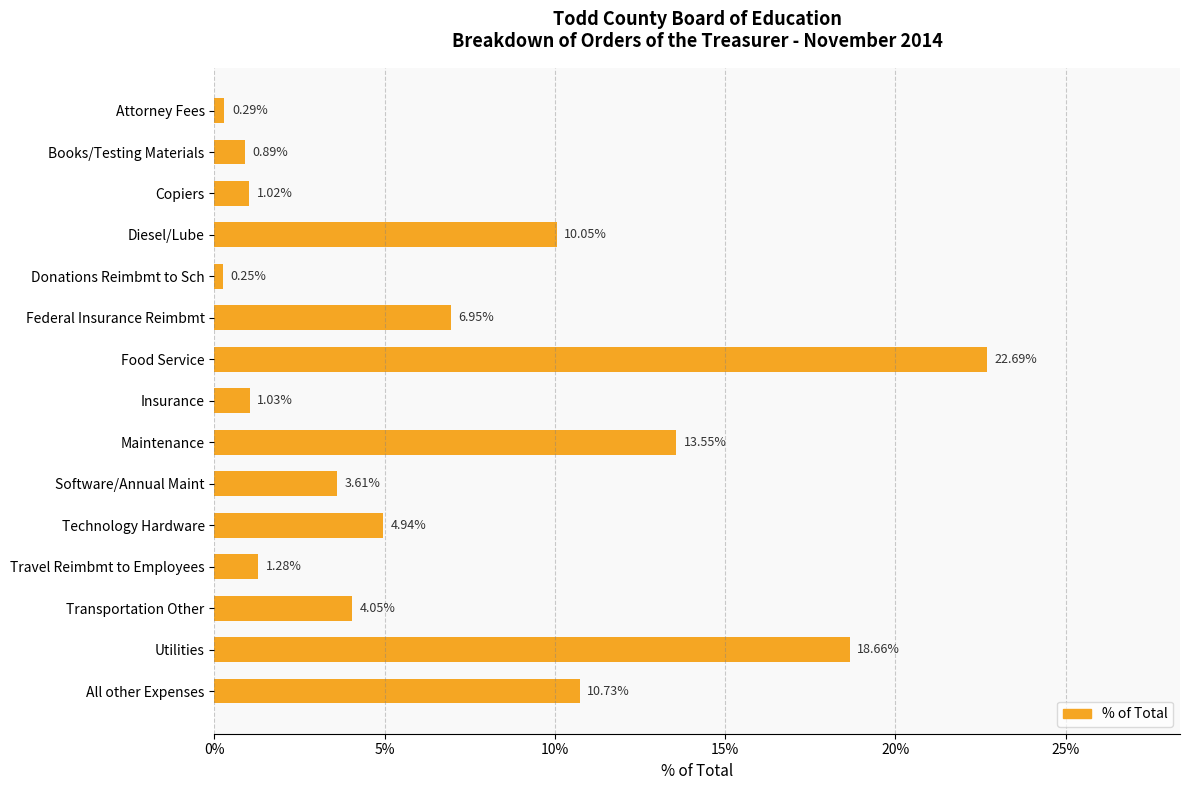

What is the sum of all values?

1.0